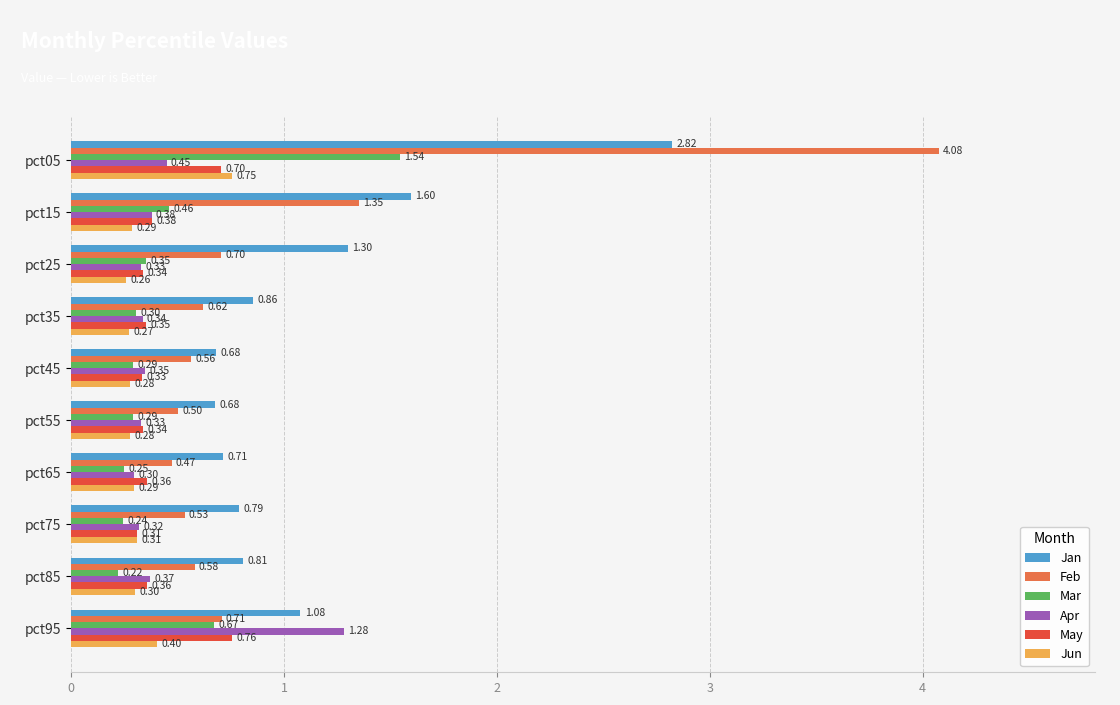

What is the difference between the maximum and minimum values in the Feb series?

3.6